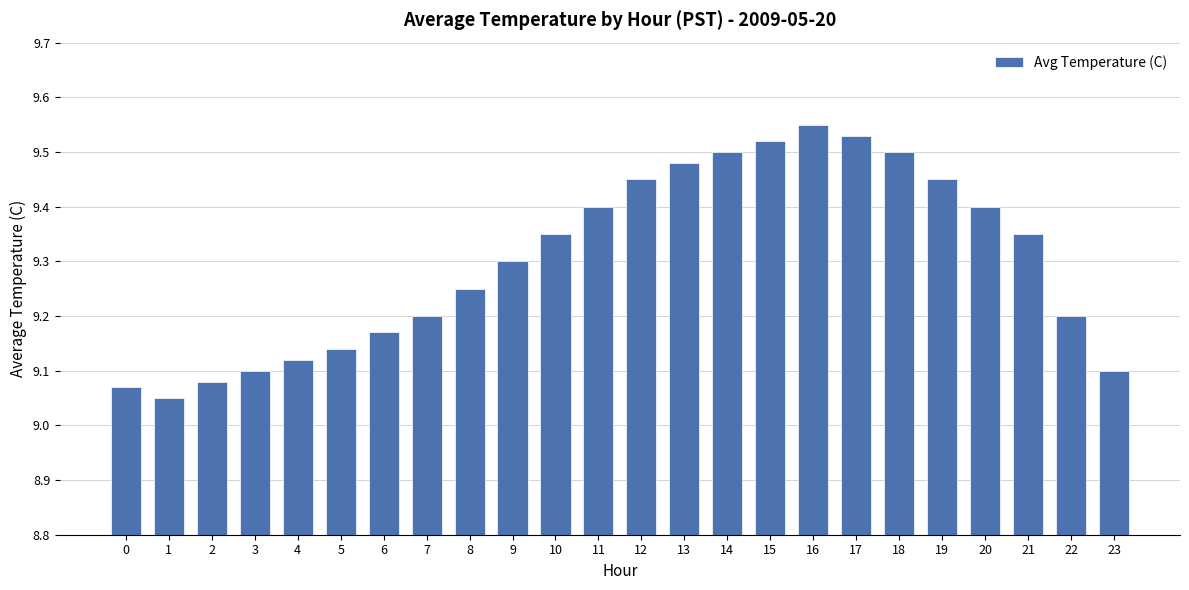

What is the difference between the second highest and second lowest values?

0.5